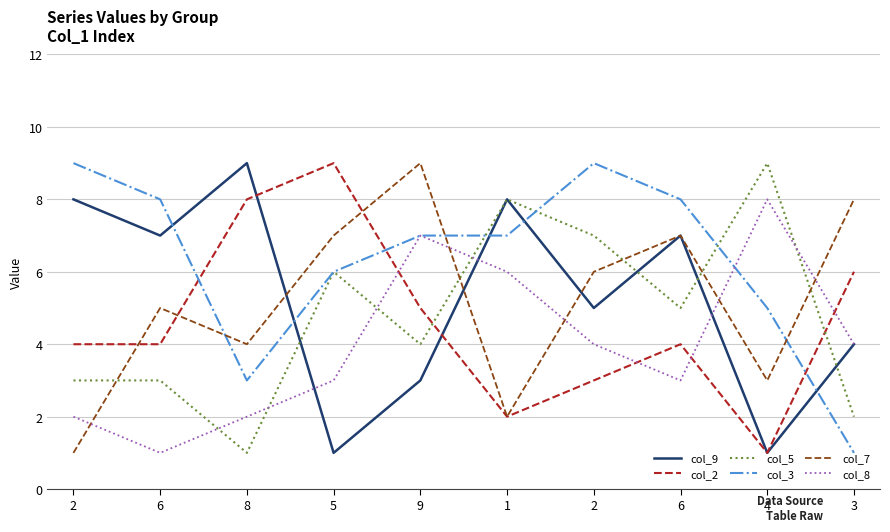

What is the difference between the col_3 values at 3 and 1?

6